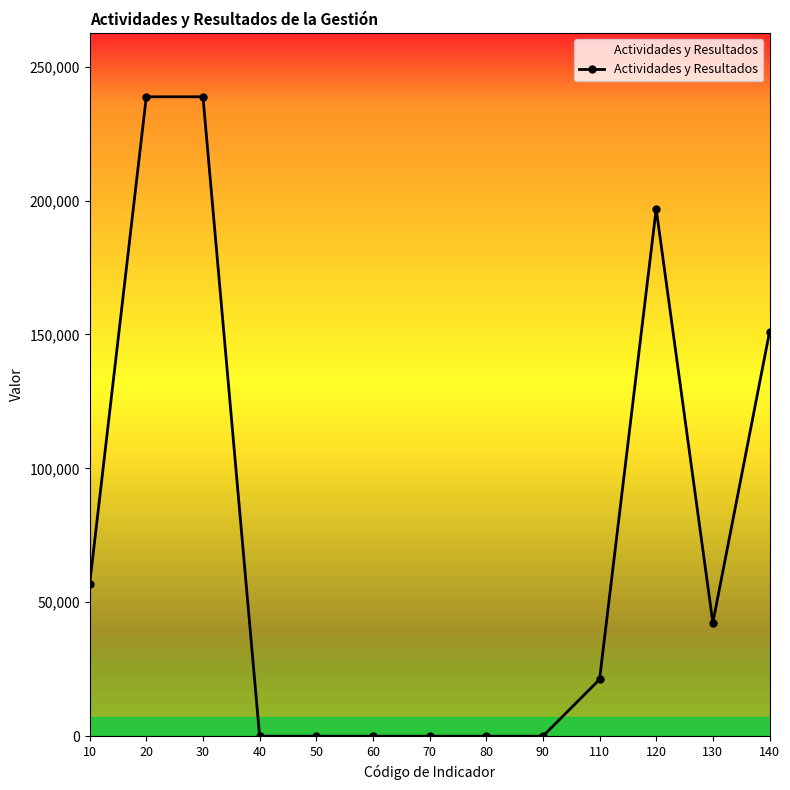

Between 140 and 60, which is larger?

140